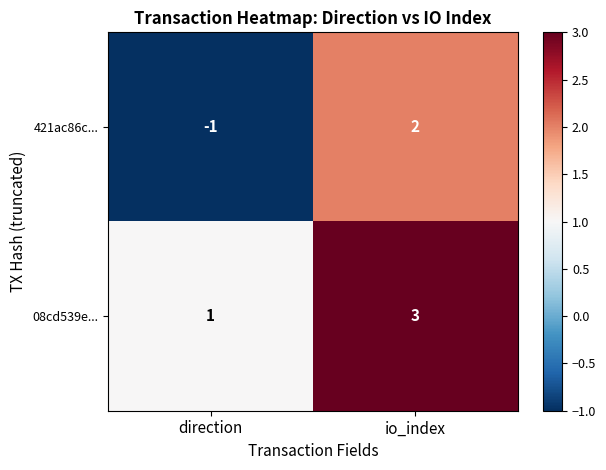

List the series in order of their peak value, lowest first.

421ac86c..., 08cd539e...